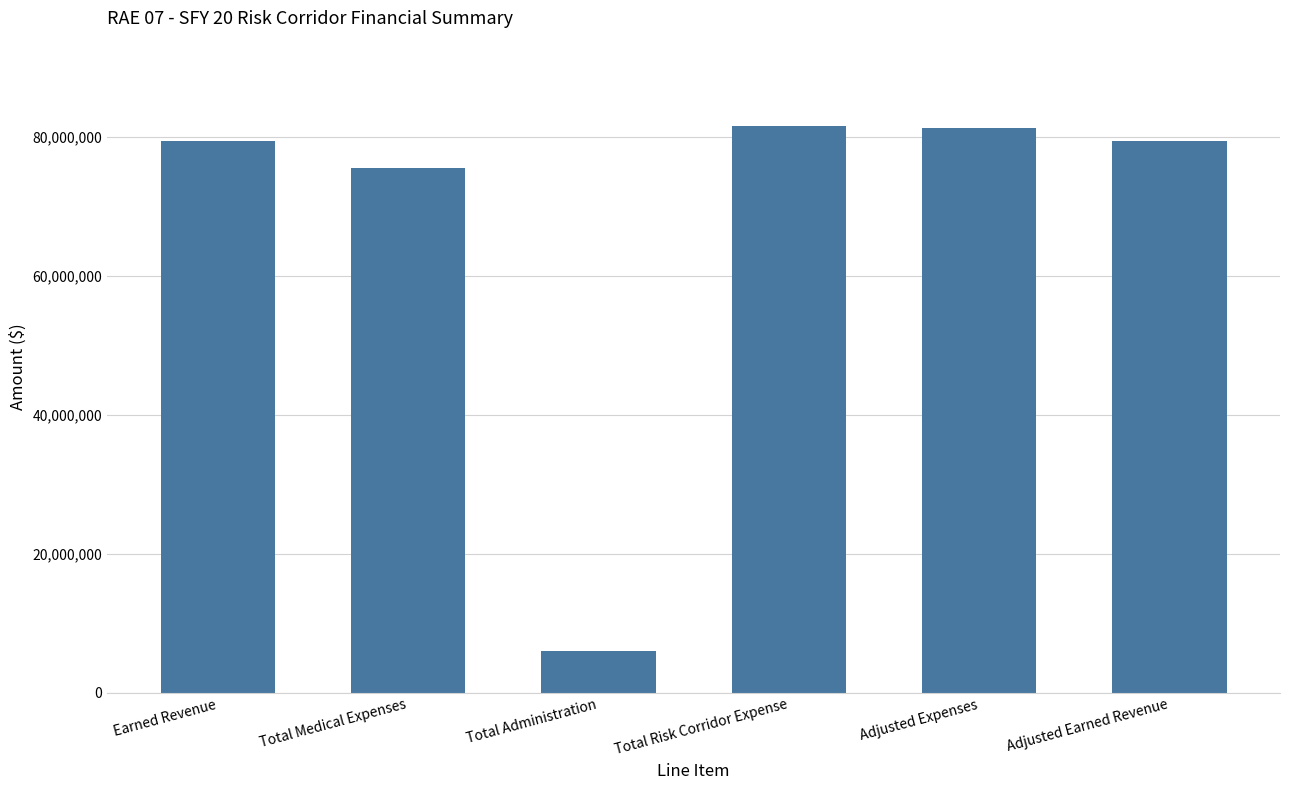

Does the chart contain stacked bars?

No